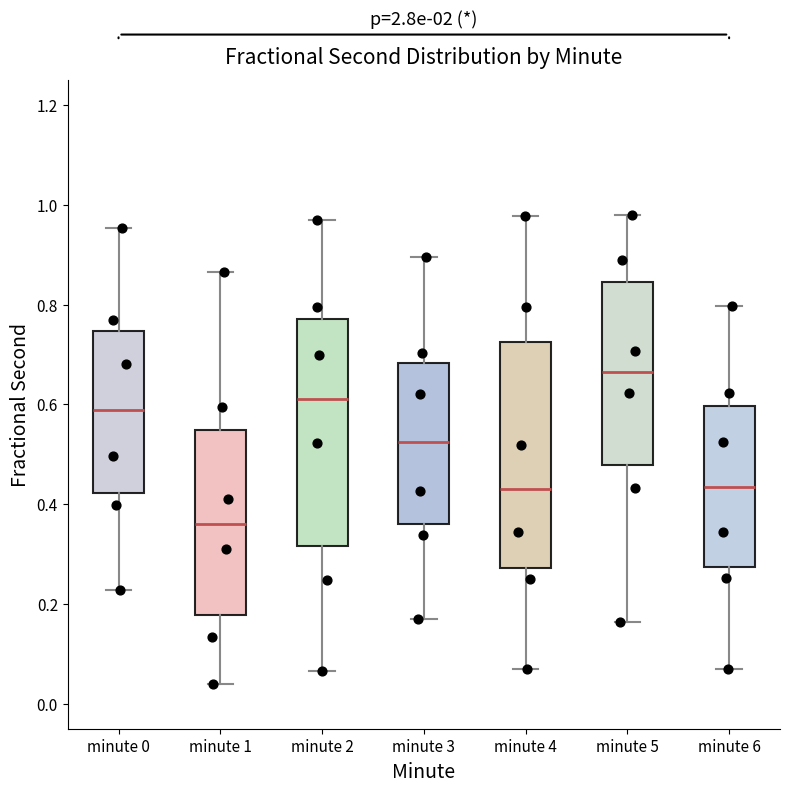

Which box has the lowest median line?

minute 1